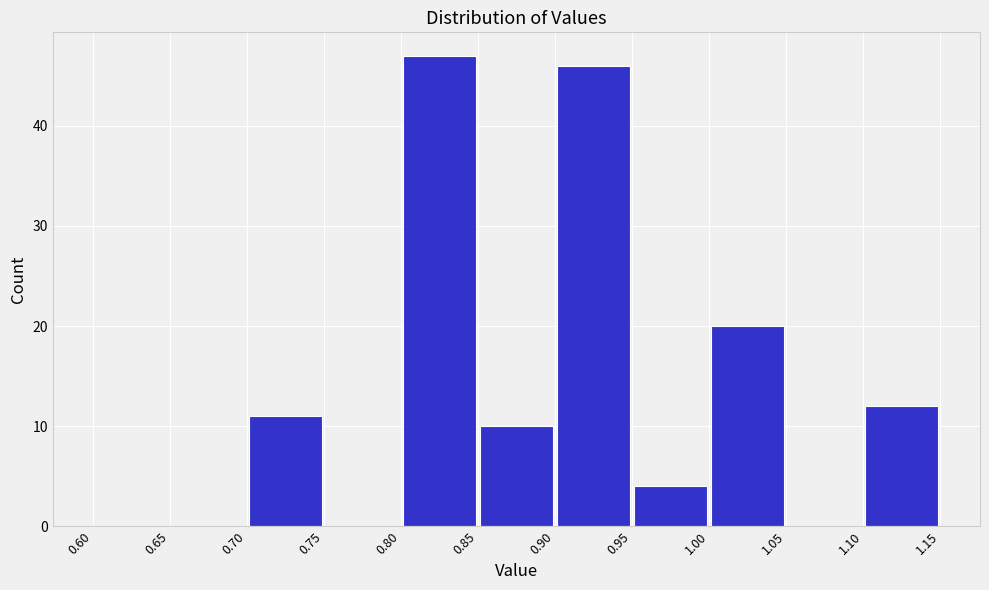

Over which range of the x-axis is the bar tallest?

0.80 to 0.85